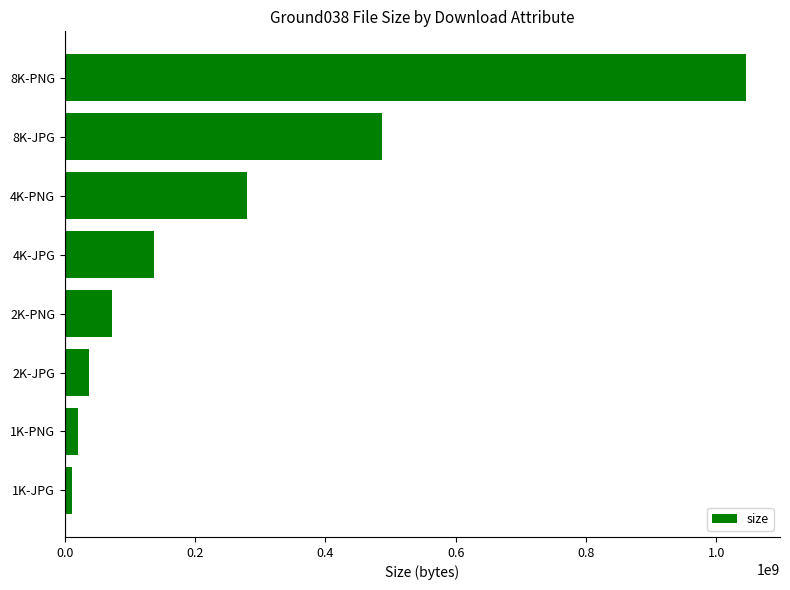

How many data points does each series have?

8